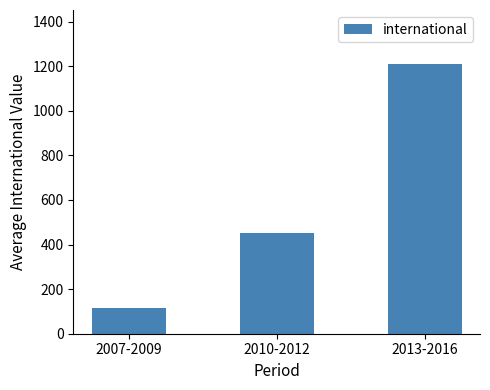

Between 2007-2009 and 2010-2012, which is larger?

2010-2012